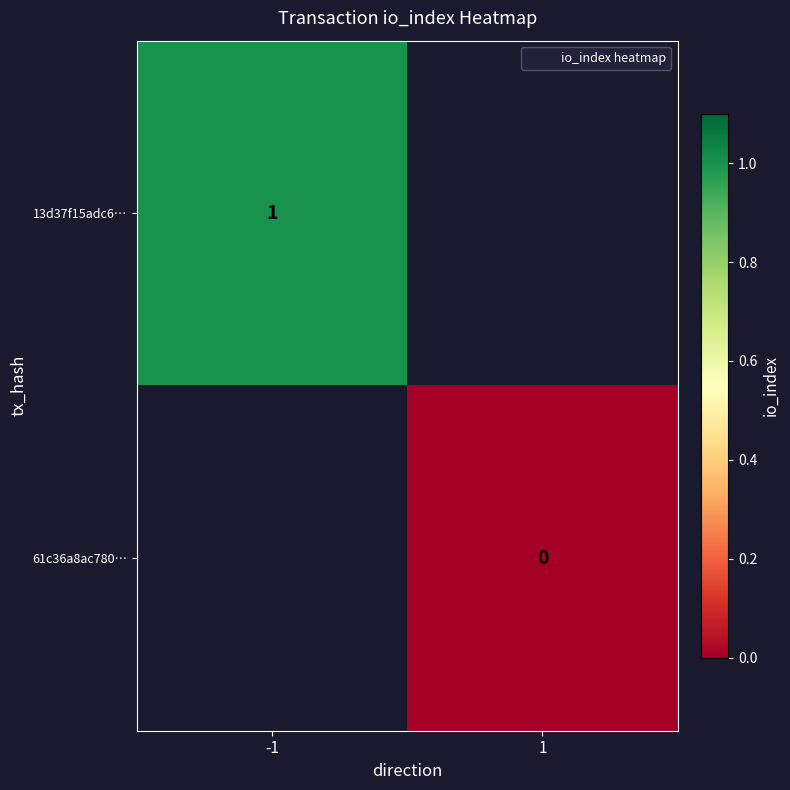

Which label corresponds to the largest value in the chart?

-1